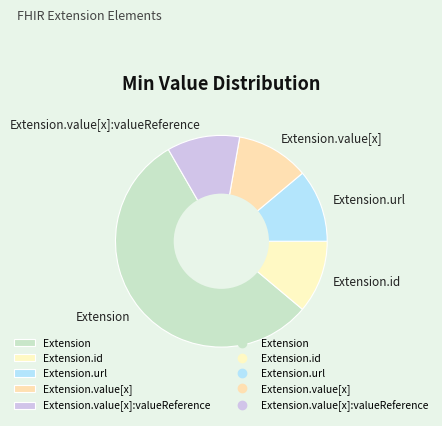

Is the sum of Extension.value[x]:valueReference and Extension.id greater than half?

No